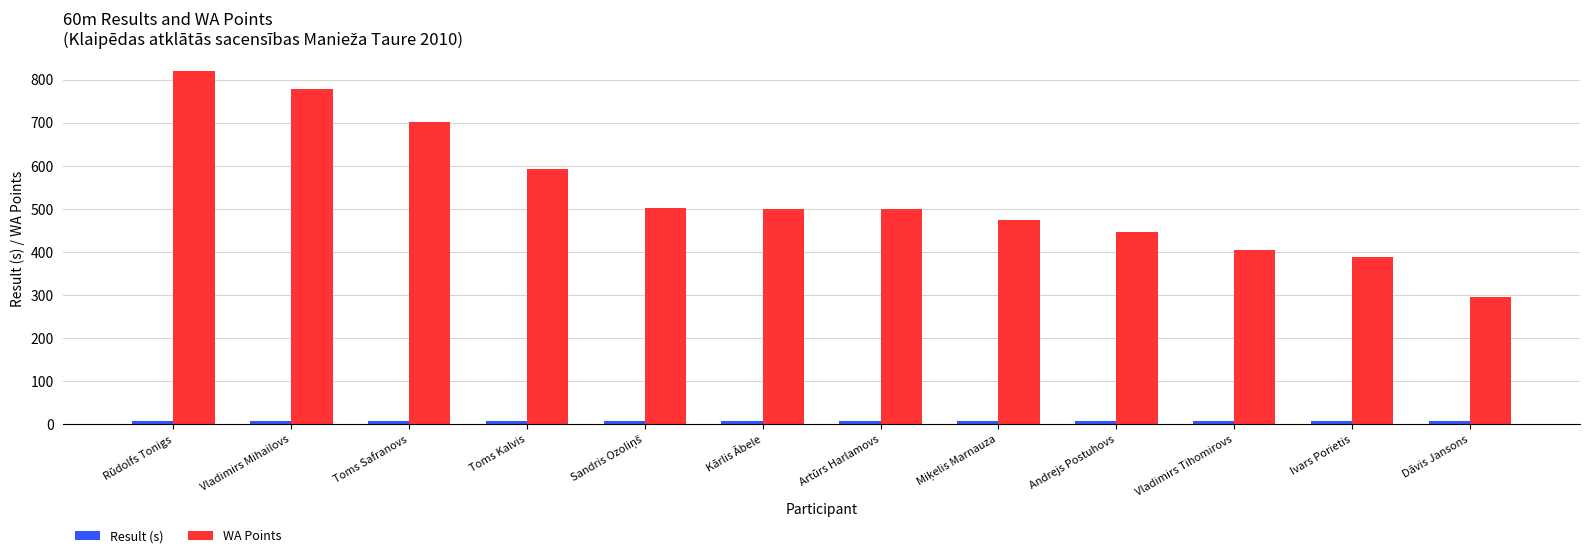

What is the maximum value shown in the chart?

821.0